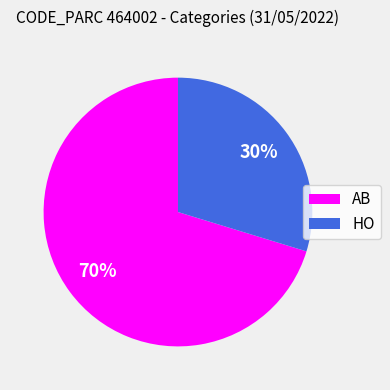

To the nearest percent, what is the combined percentage of HO and AB?

100%